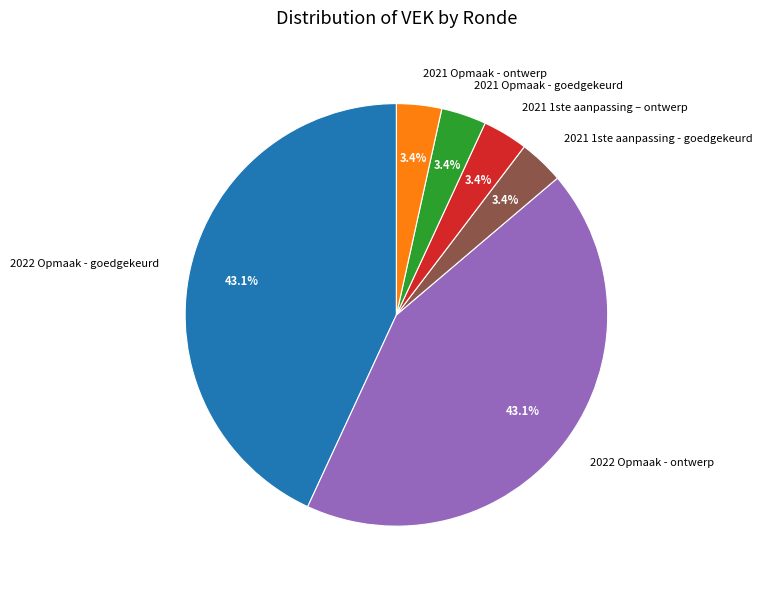

What is the ratio of the value at 2021 1ste aanpassing – ontwerp to the value at 2021 Opmaak - ontwerp?

1.0